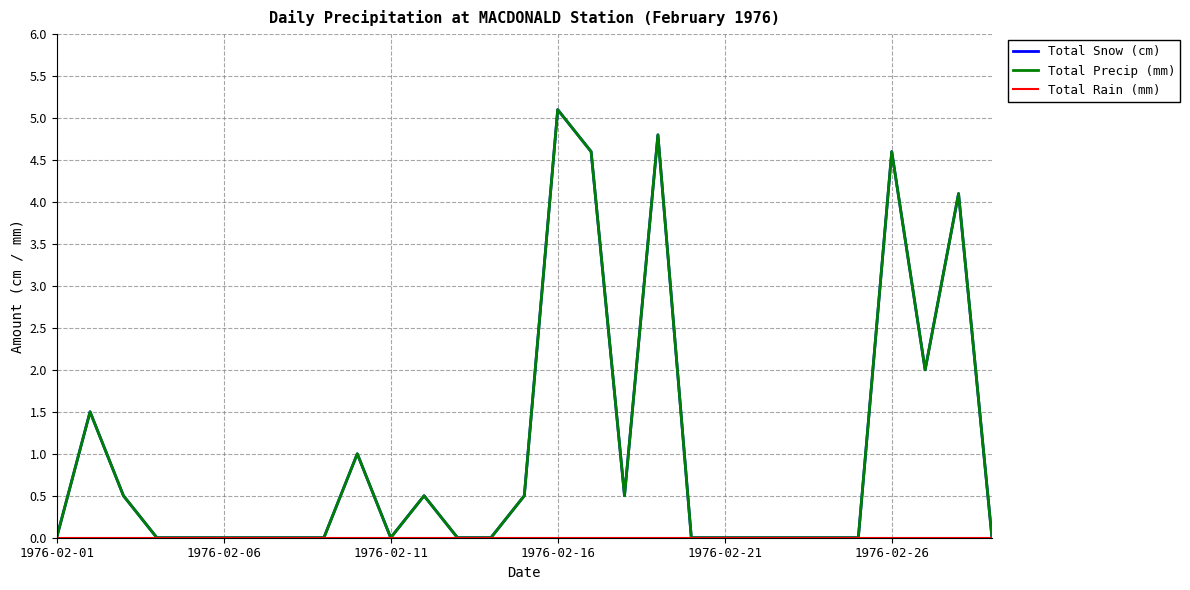

True or false: Total Precip (mm) and Total Snow (cm) cross at least once.

False